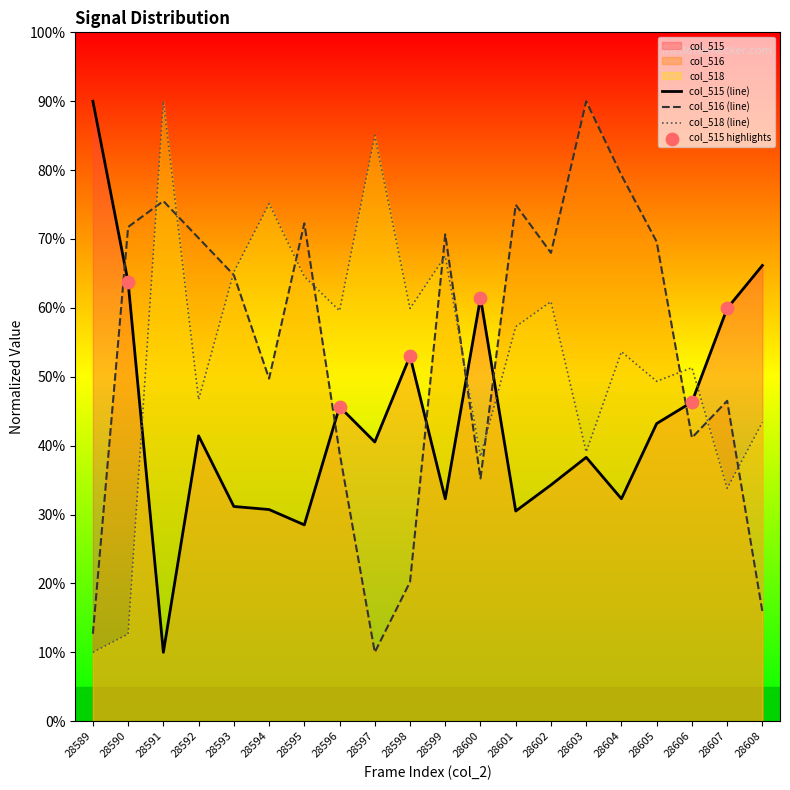

What is the total value across all series at 28591?

175.5